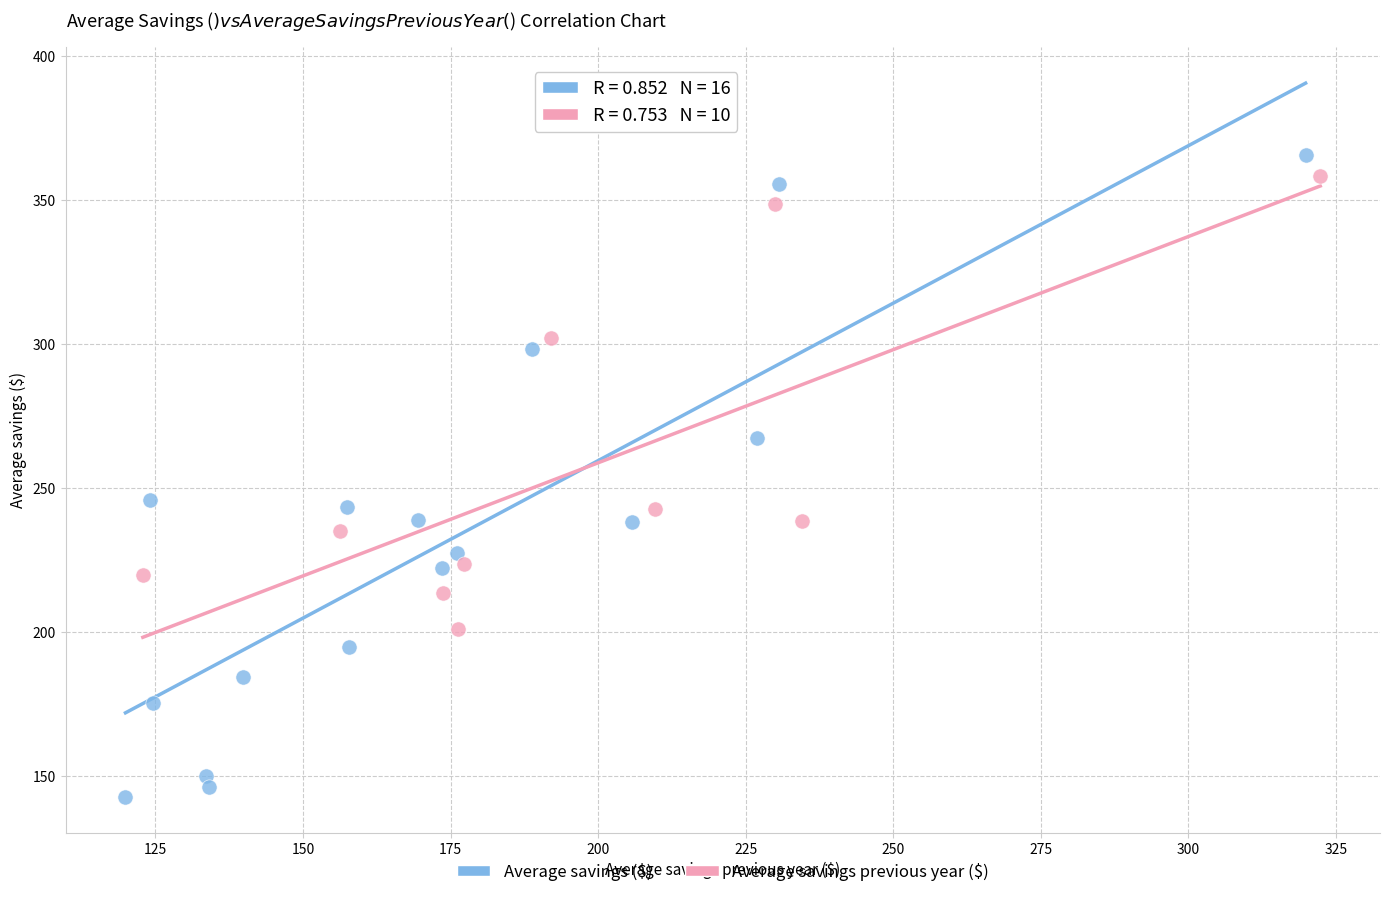

Which series contains the lowest Y value?

Average savings ($)